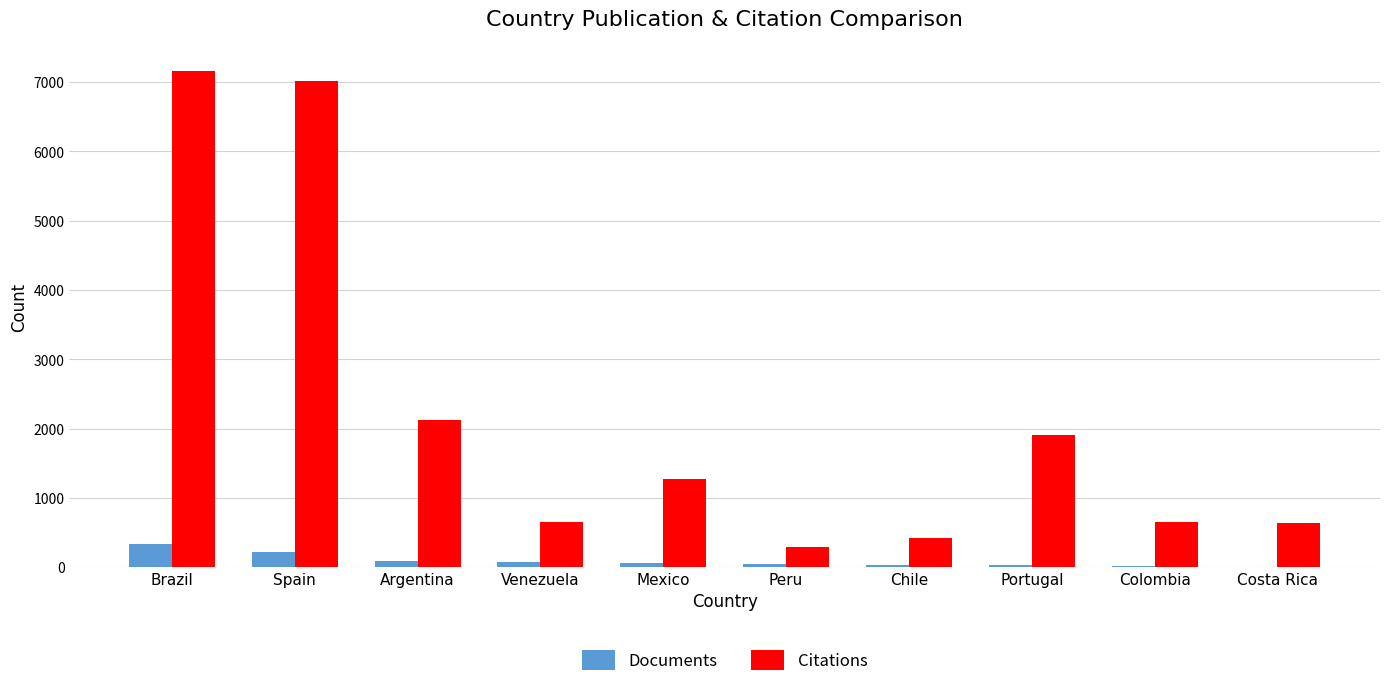

The Documents series shows 218 at Spain. True or false?

True